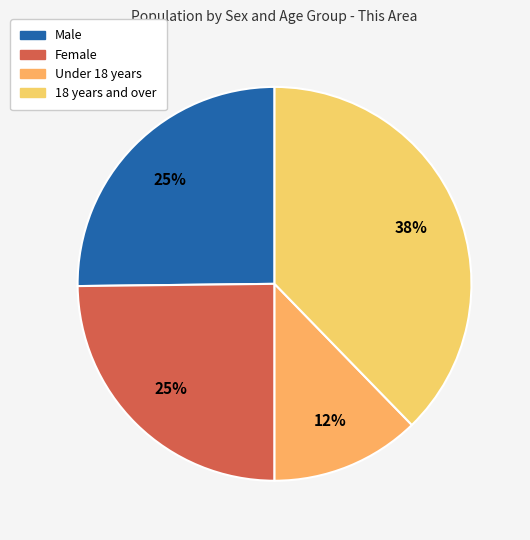

Is there a majority slice in this chart?

No